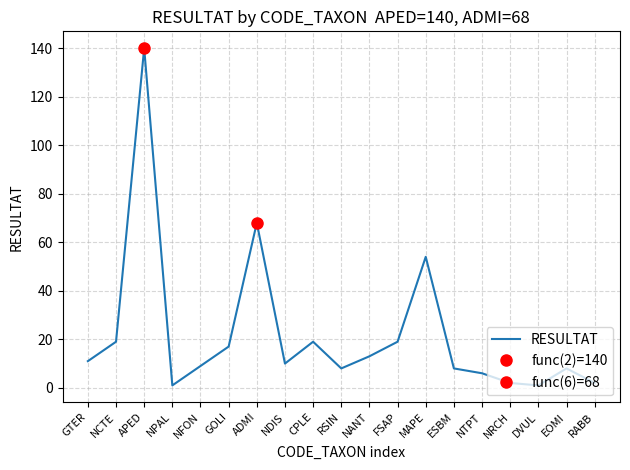

What is the sum of all values?

415